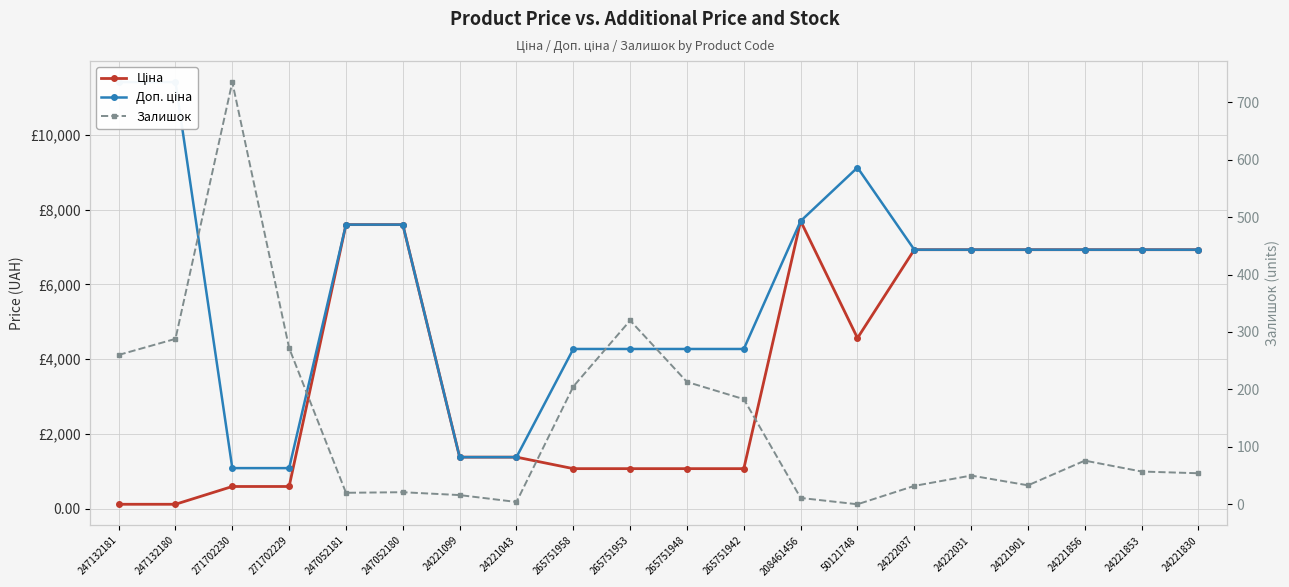

At which category is the sum across all series the highest?

208461456